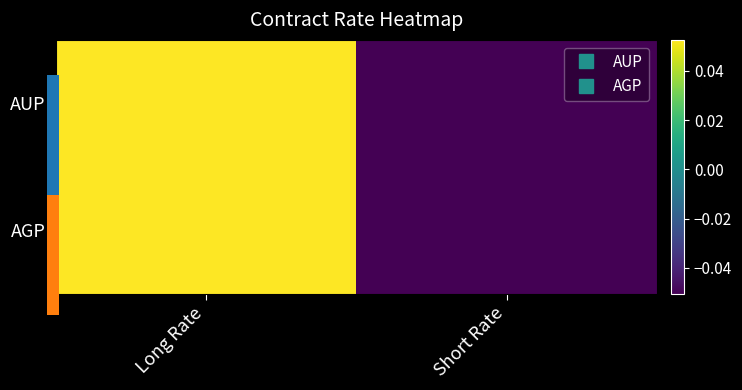

What is the total value across all series at Short Rate?

-0.1